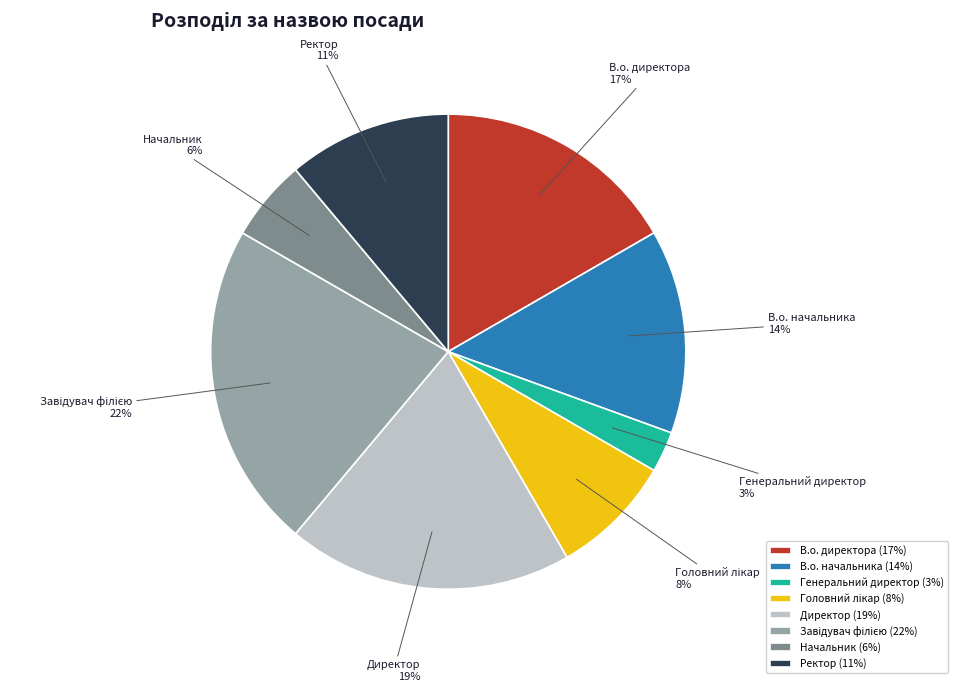

The В.о. директора slice represents 17% of the pie. True or false?

True